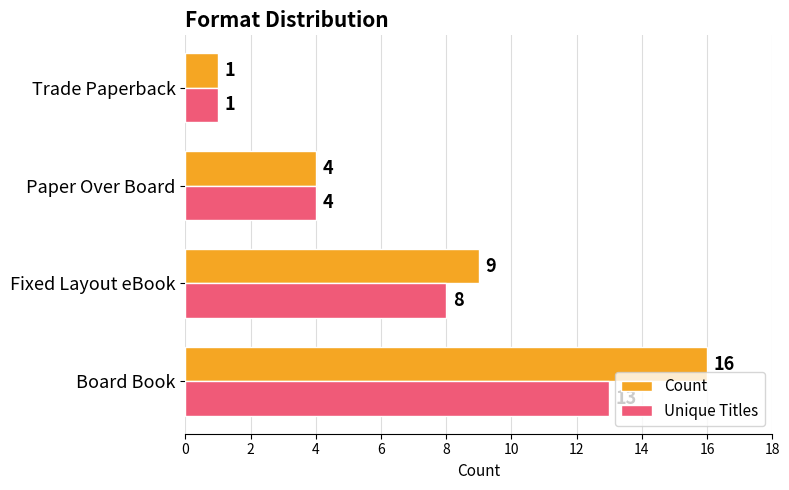

Which series has the widest spread of values?

Count